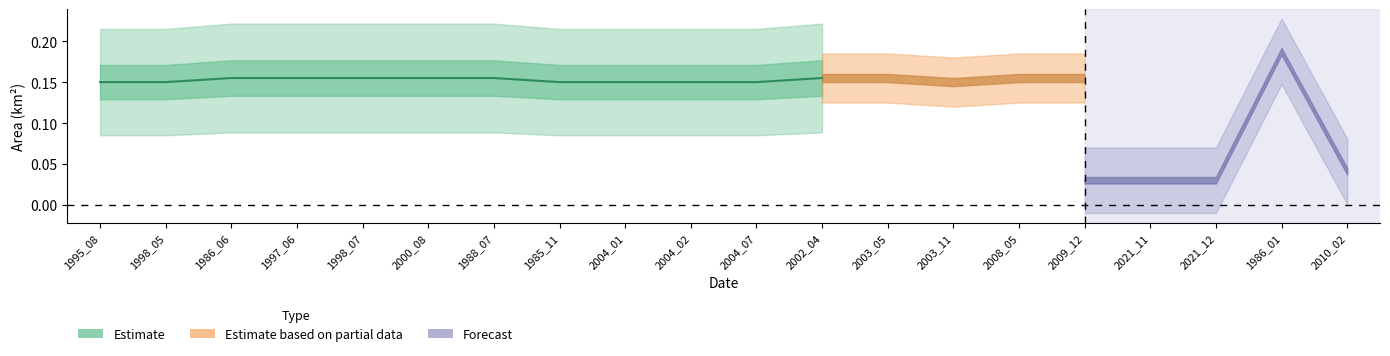

What position from the left is 2021_11?

17